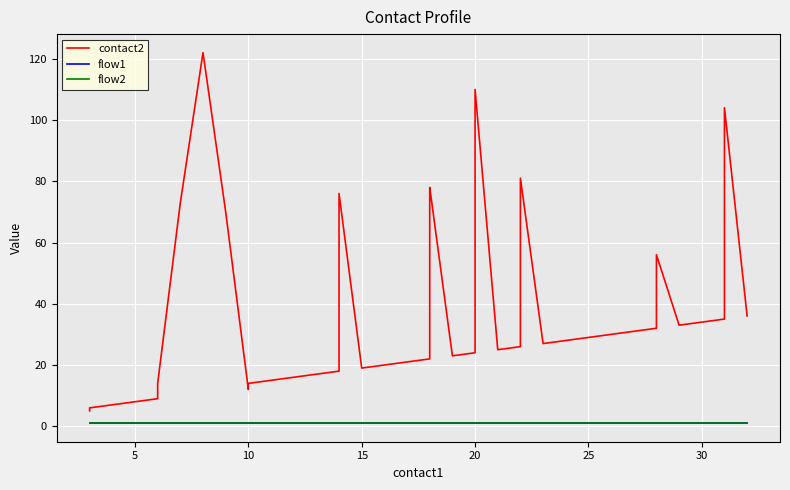

How many lines are shown in the chart?

3